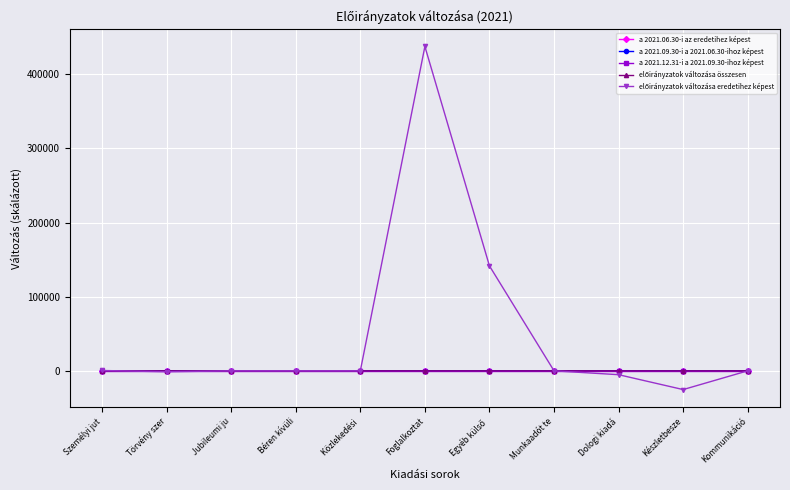

Is it true that a 2021.09.30-i a 2021.06.30-ihoz képest equals 0.0 at Személyi jut?

True